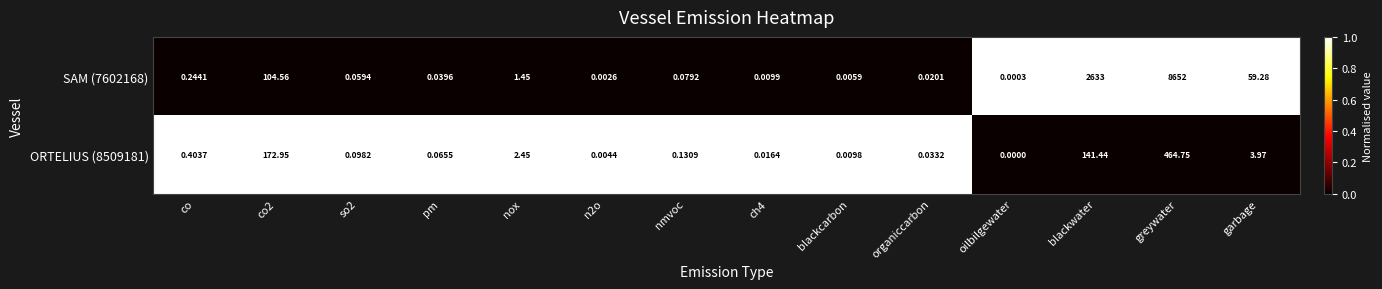

Which label corresponds to the largest value in the chart?

greywater